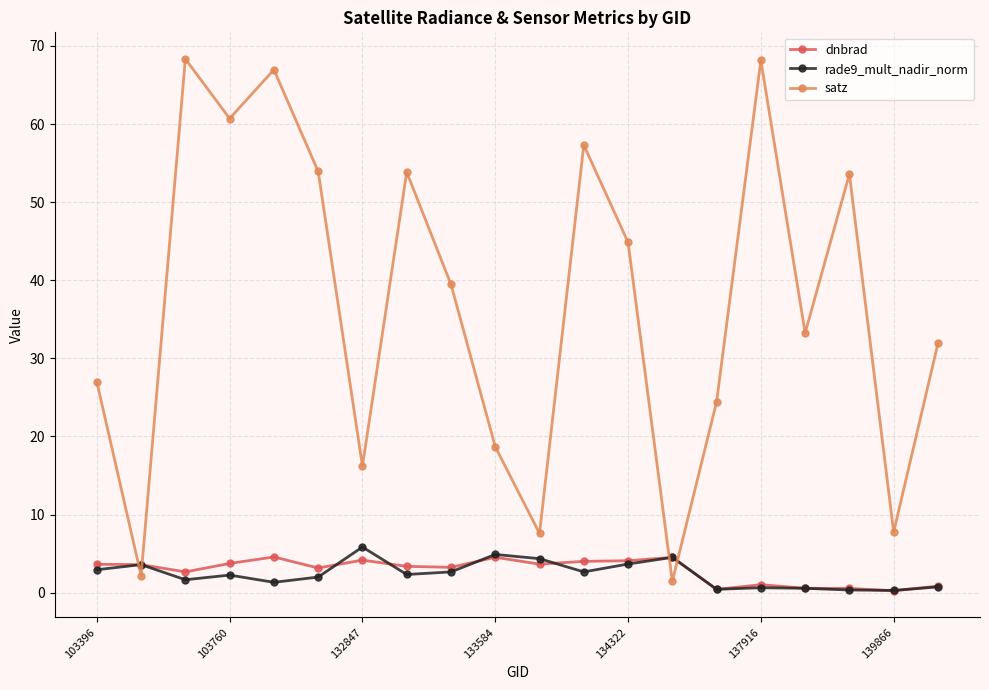

At how many categories does at least one series exceed 47?

8